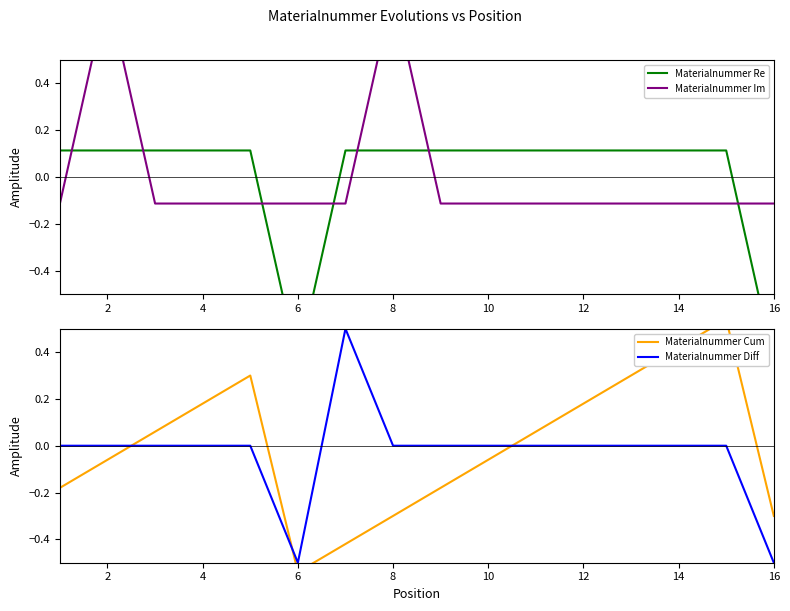

The value of Materialnummer Diff at 16 is -0.5. True or false?

True